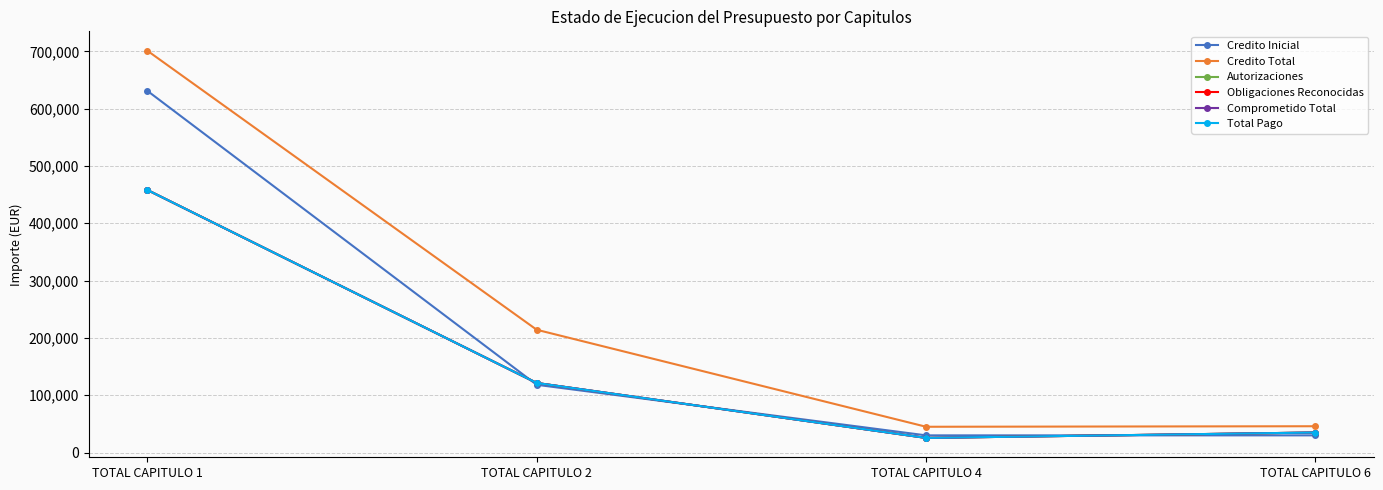

At which category does the chart reach its minimum across all series?

TOTAL CAPITULO 4